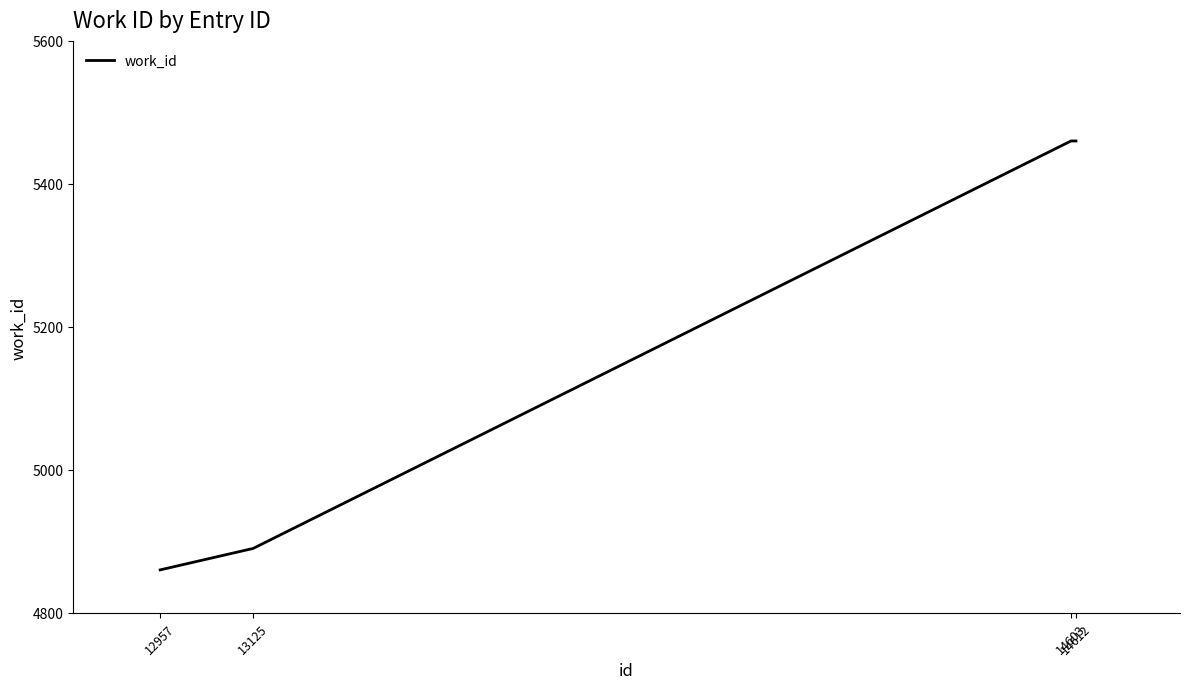

What is the average value?

5168